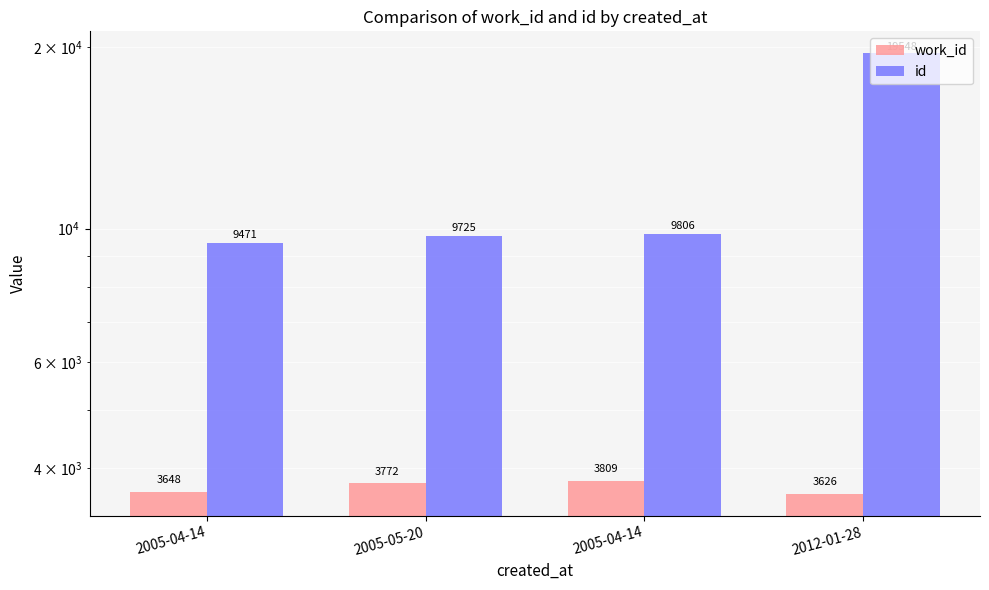

Reading left to right, extract all data points from this chart.

work_id: 3648	3772	3809	3626
id: 9471	9725	9806	19548